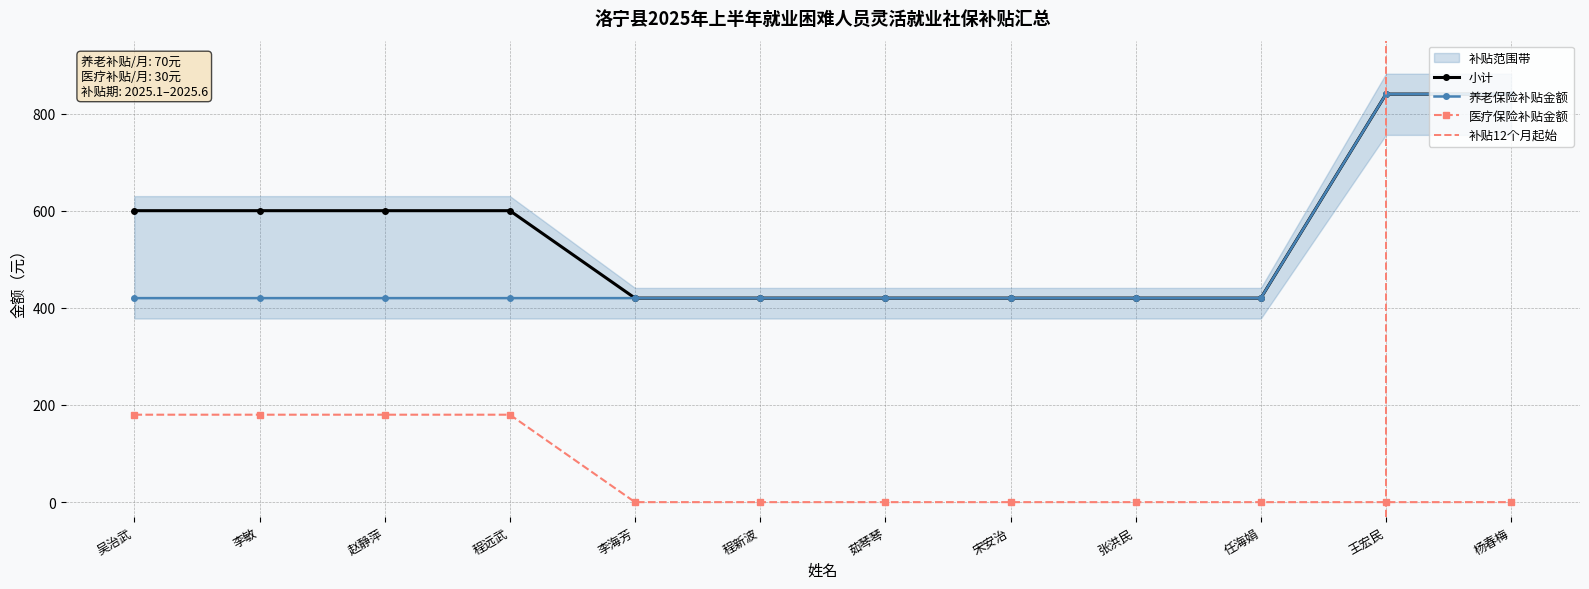

List the labels in order of 医疗保险补贴金额 value, smallest first.

李海芳, 程新波, 茹琴琴, 宋安治, 张洪民, 任海娟, 王宏民, 杨春梅, 吴治武, 李敏, 赵静萍, 程远武